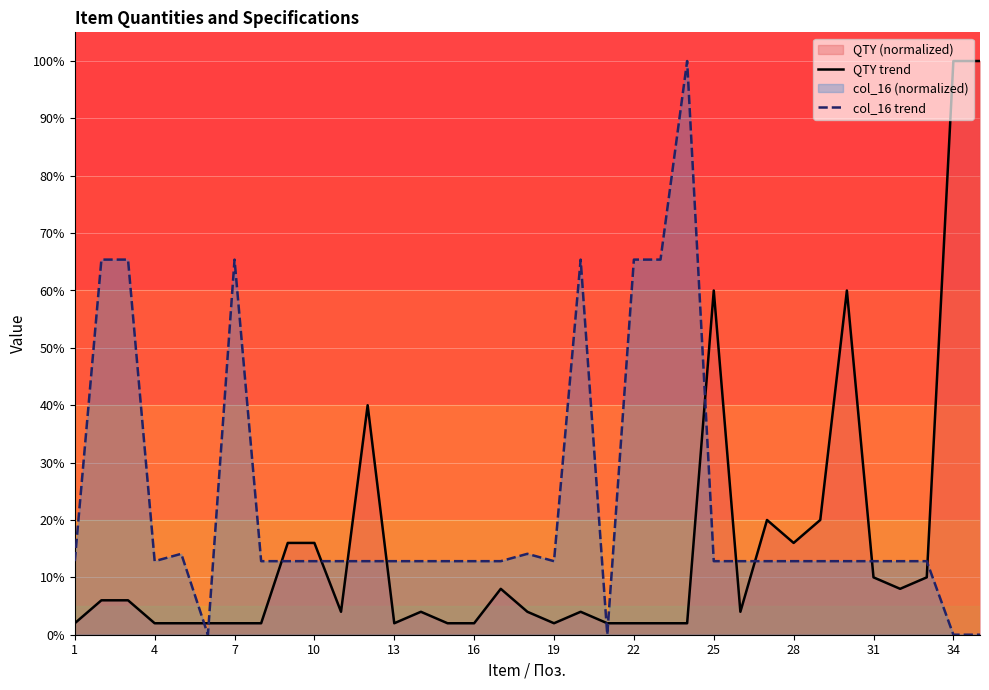

What is the sum of the QTY trend values at 34 and 25?

160.0